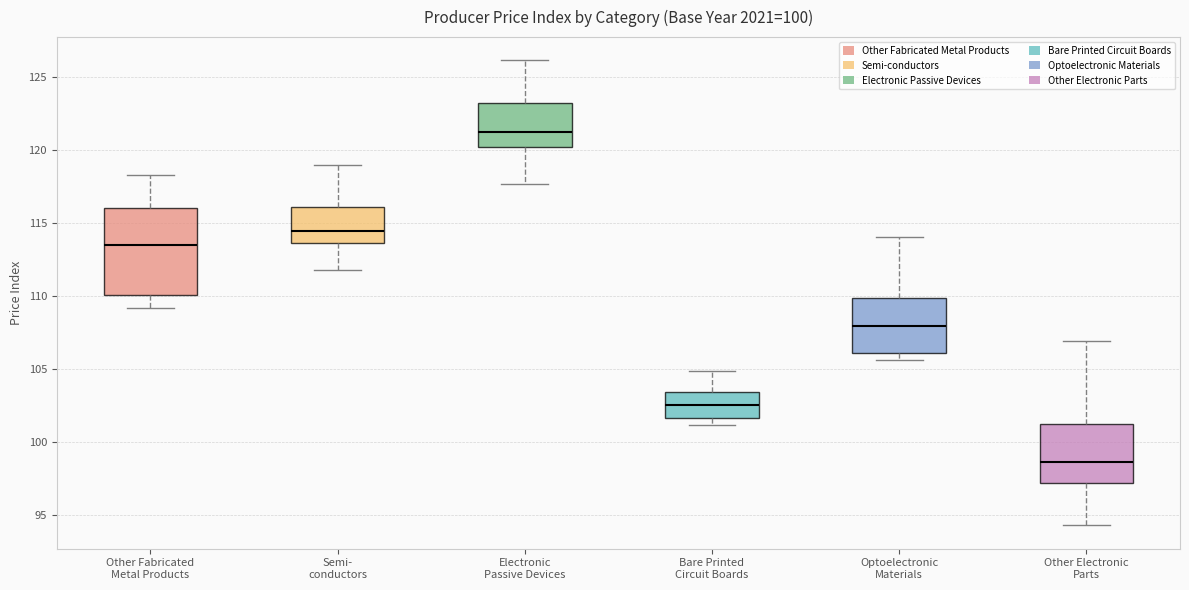

Reading left to right, read every box against the y-axis: the position of its median line, the range the box covers, and the ends of its whiskers. The values are not printed on the chart, so give them approximately, as read against the axis.

Other Fabricated Metal Products: median 113.5, box 110.0 to 116.0, whiskers 109.0 to 118.5
Semi- conductors: median 114.5, box 113.5 to 116.0, whiskers 112.0 to 119.0
Electronic Passive Devices: median 121.0, box 120.5 to 123.5, whiskers 117.5 to 126.0
Bare Printed Circuit Boards: median 102.5, box 101.5 to 103.5, whiskers 101.0 to 105.0
Optoelectronic Materials: median 108.0, box 106.0 to 110.0, whiskers 105.5 to 114.0
Other Electronic Parts: median 98.5, box 97.0 to 101.5, whiskers 94.5 to 107.0